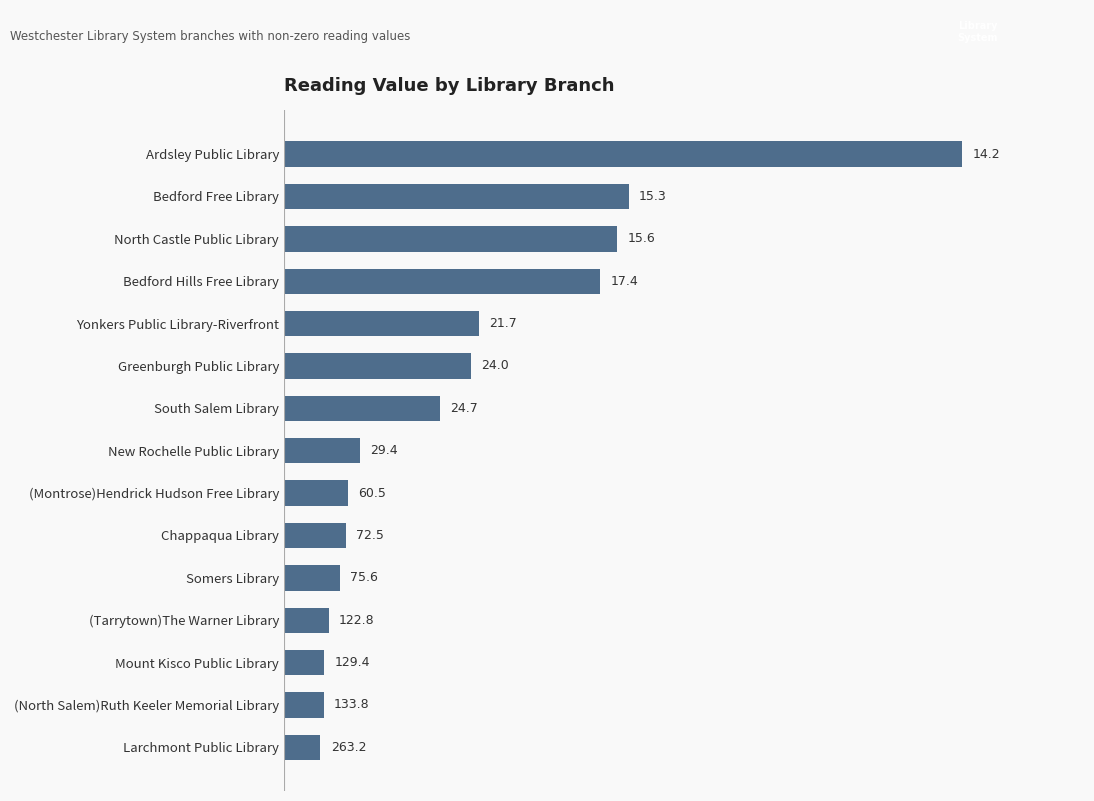

Between New Rochelle Public Library and Mount Kisco Public Library, which is larger?

New Rochelle Public Library